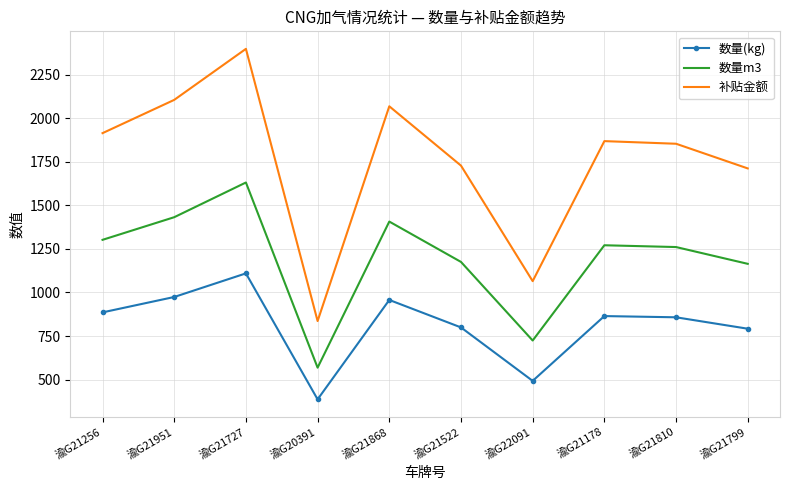

Rank the series by their maximum value, from highest to lowest.

补贴金额, 数量m3, 数量(kg)